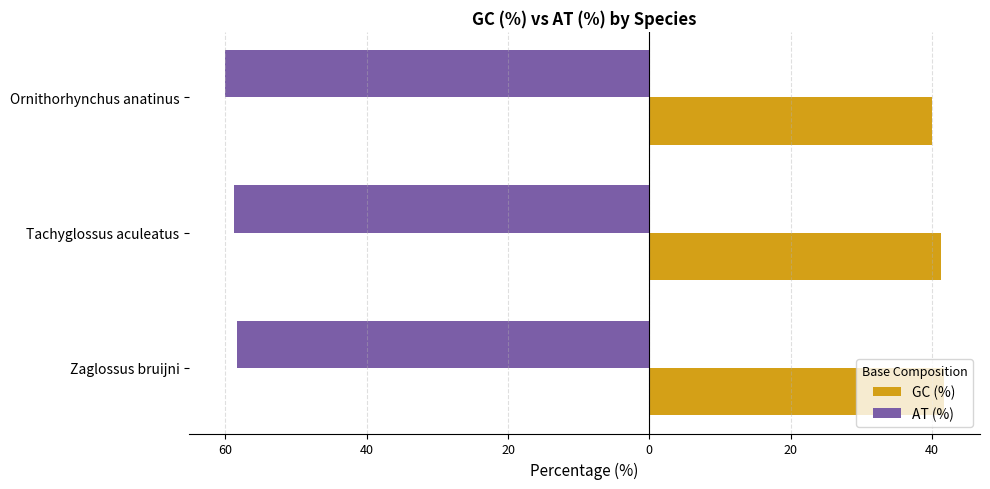

What is the maximum value for AT (%)?

-58.3